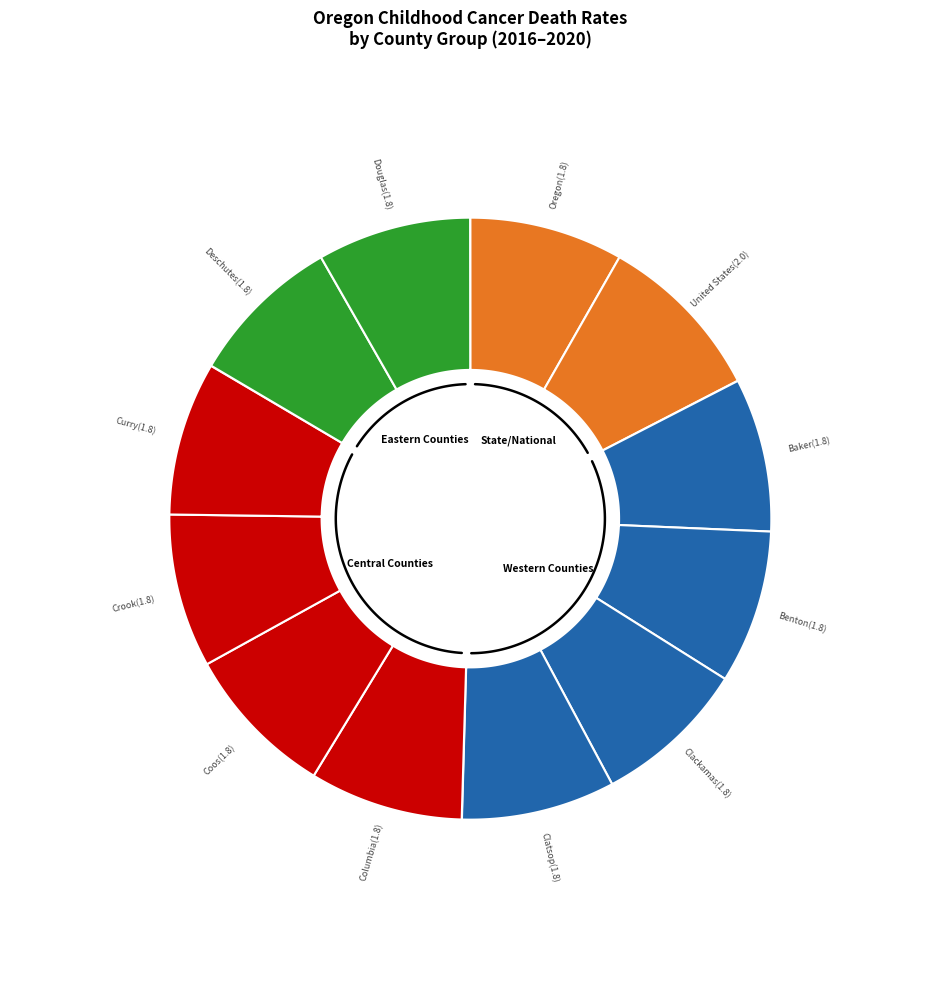

To the nearest percent, what portion does Benton County represent?

8%